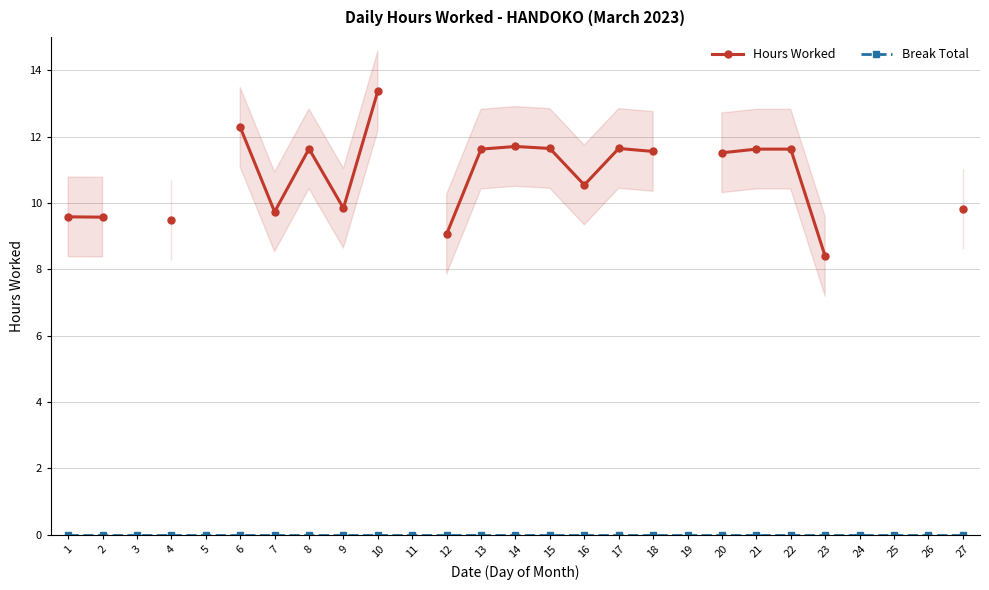

How many lines are shown in the chart?

2